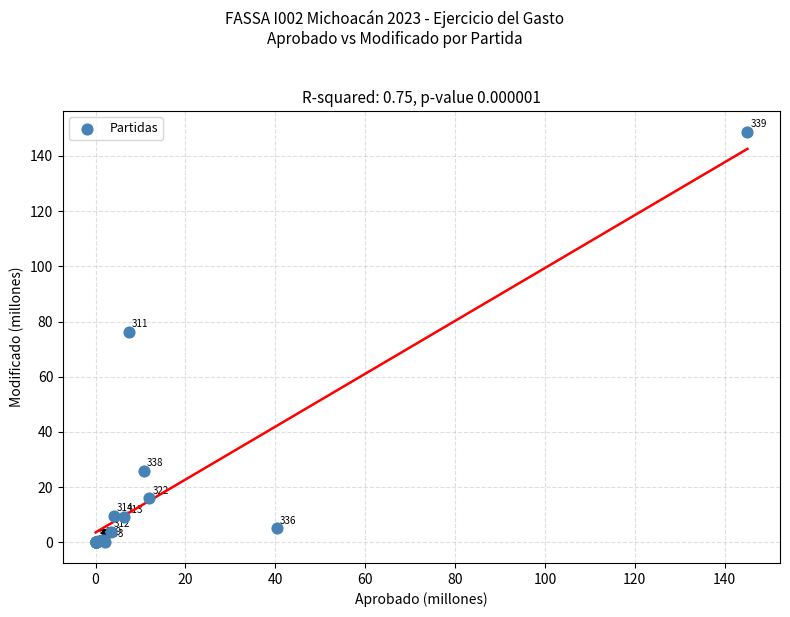

What Y value in the scatter plot is closest to 74?

76.3